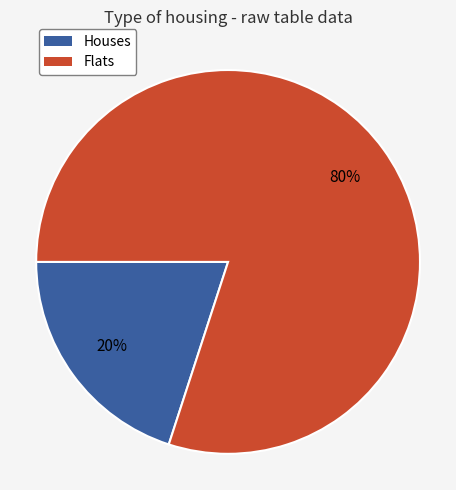

Is there a majority slice in this chart?

Yes